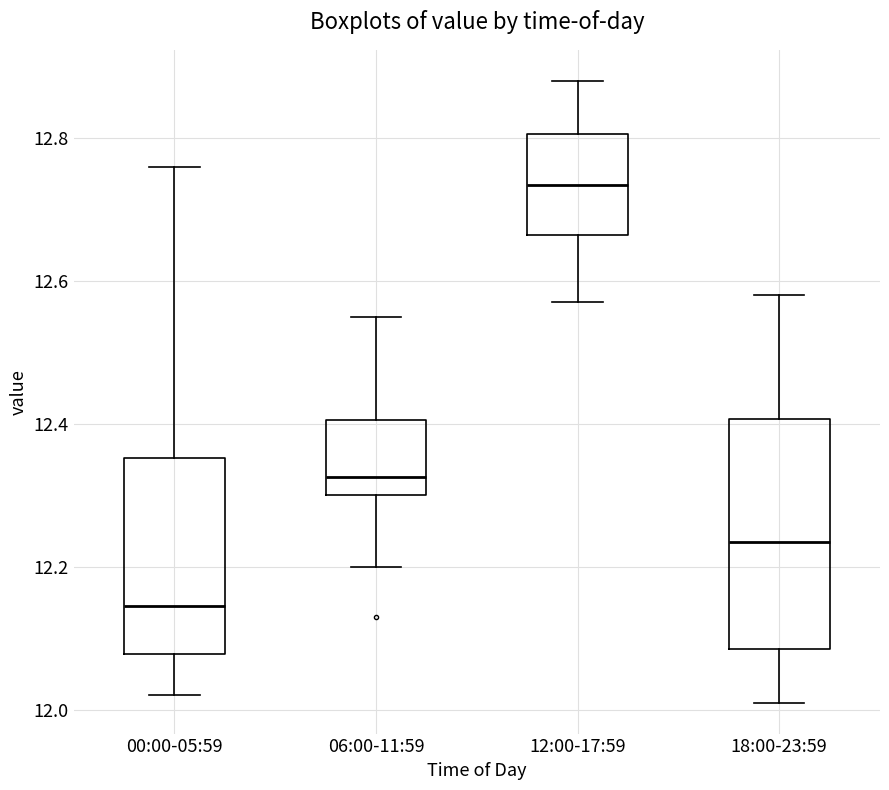

Where does the lower whisker of the box for 06:00-11:59 end on the y-axis? The values are not printed on the chart, so give them approximately, as read against the axis.

12.20